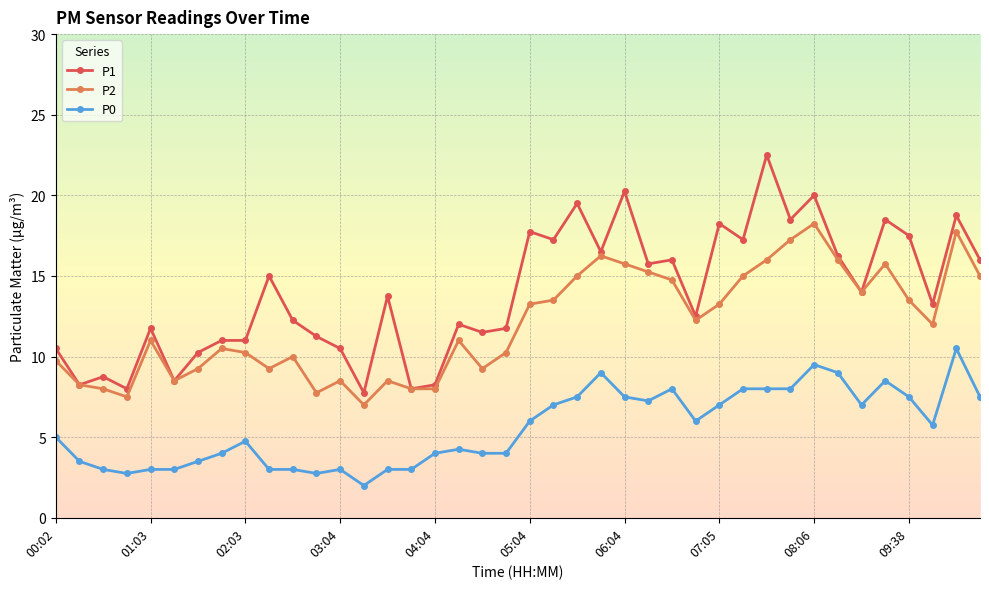

Which series has the largest total across all categories?

P1